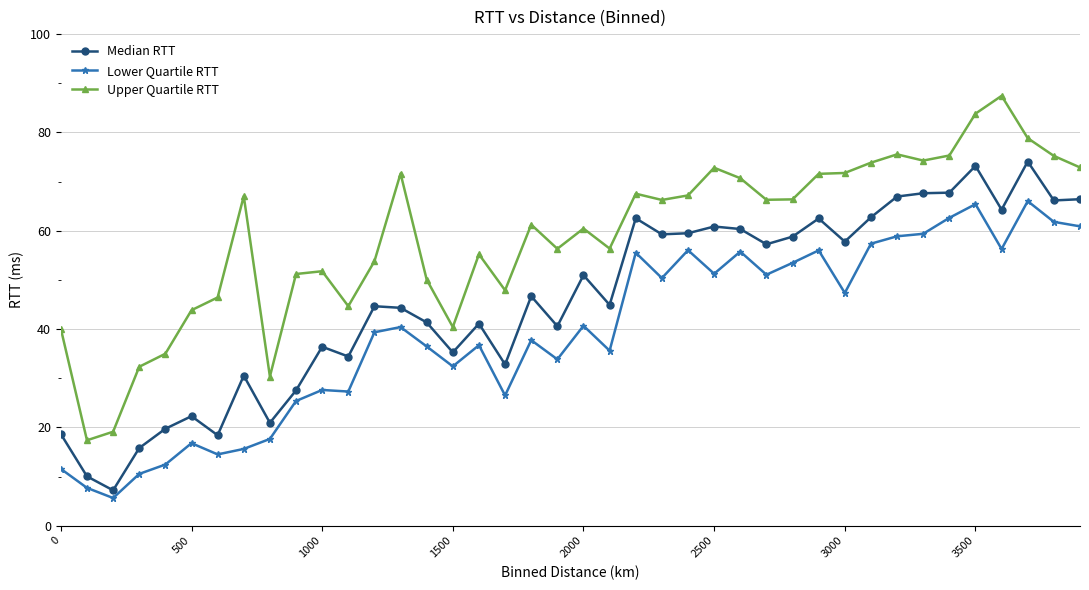

Rank the series by their average value, from highest to lowest.

Upper Quartile RTT, Median RTT, Lower Quartile RTT